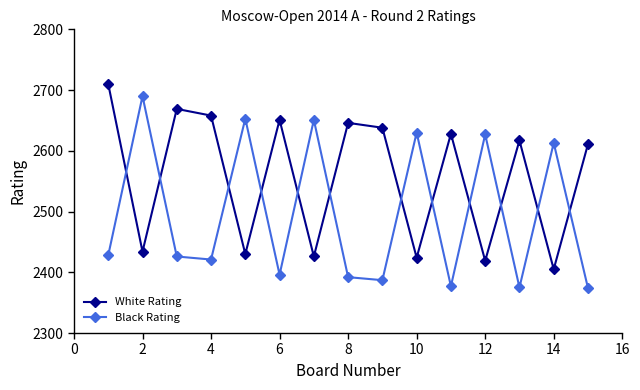

True or false: Black Rating has more than 1 interior local peaks.

True